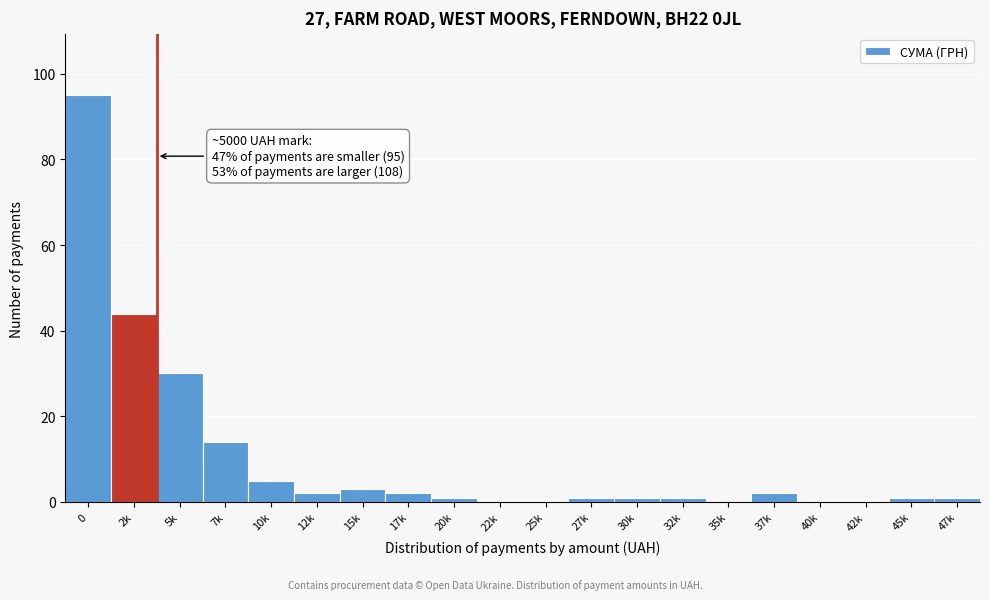

Reading left to right, extract all data points from this chart.

0=95	2k=44	5k=30	7k=14	10k=5	12k=2	15k=3	17k=2	20k=1	22k=0	25k=0	27k=1	30k=1	32k=1	35k=0	37k=2	40k=0	42k=0	45k=1	47k=1